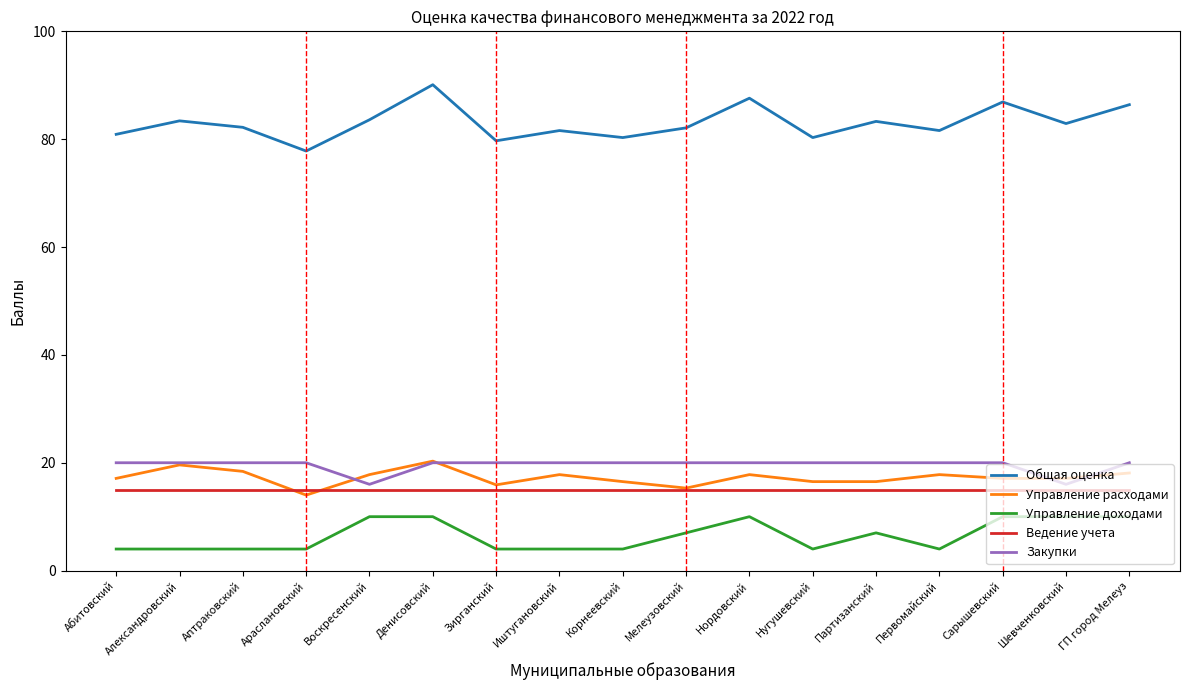

At how many categories does at least one series exceed 62?

17